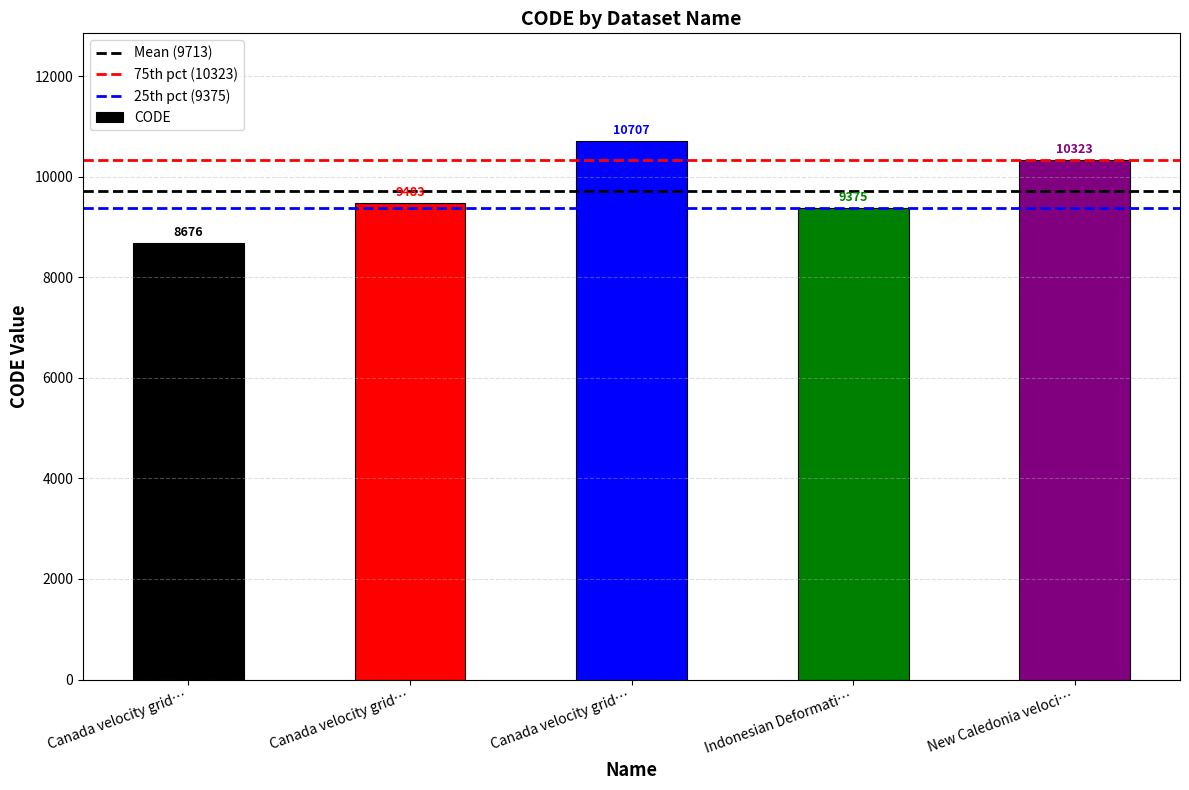

How many categories are shown in the chart?

5